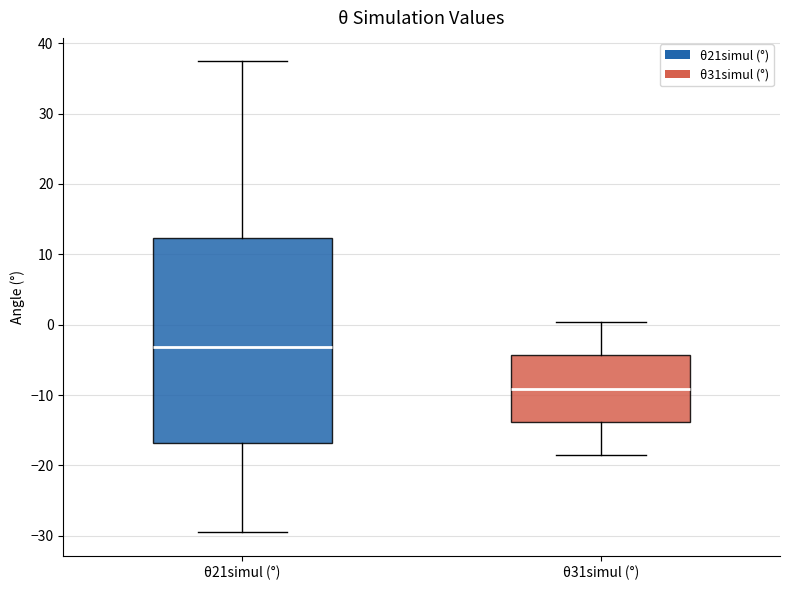

Comparing the boxes themselves (not the whiskers), which one is the tallest?

θ21simul (°)